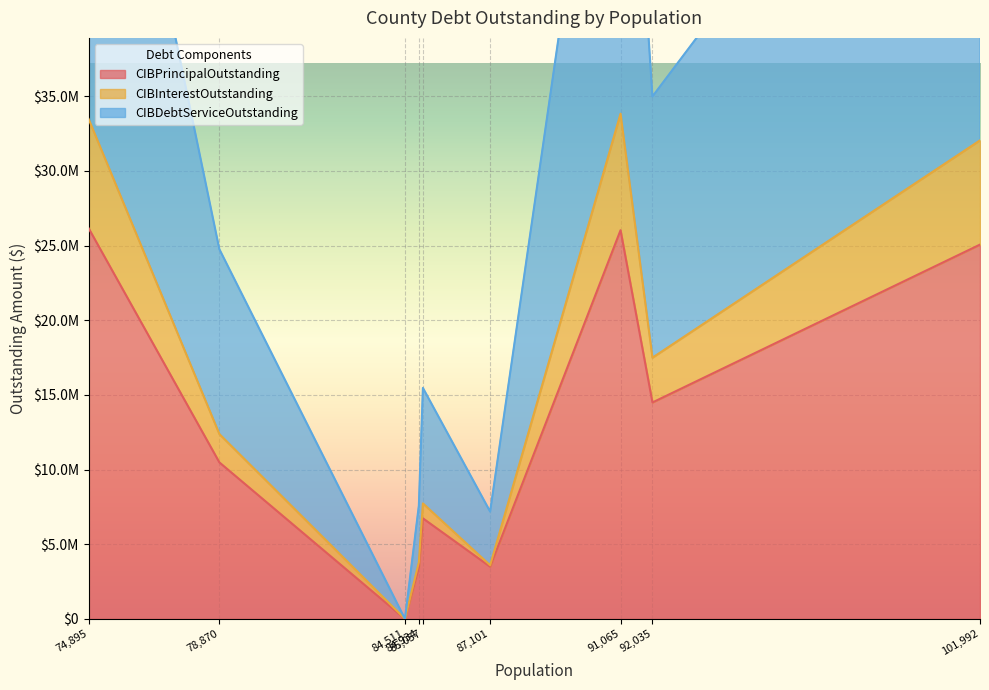

What value does the CIBPrincipalOutstanding series have at Wise County?

26160000.0